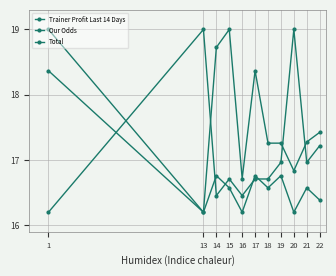

What is the value of the Total point at the 5th from the left?

16.2